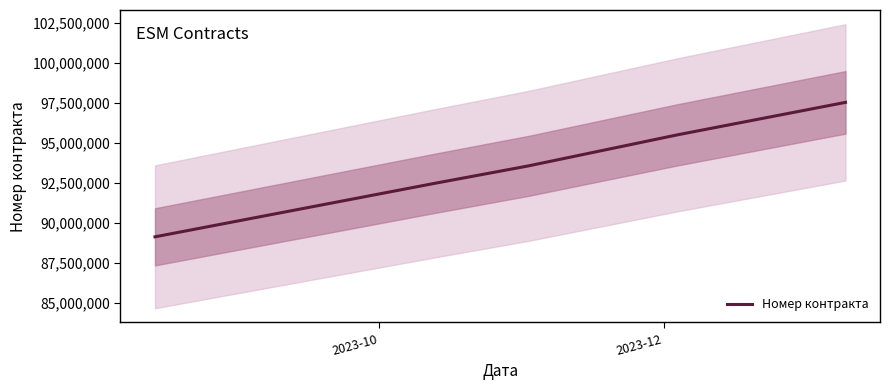

What is the minimum value for Номер контракта?

89133526